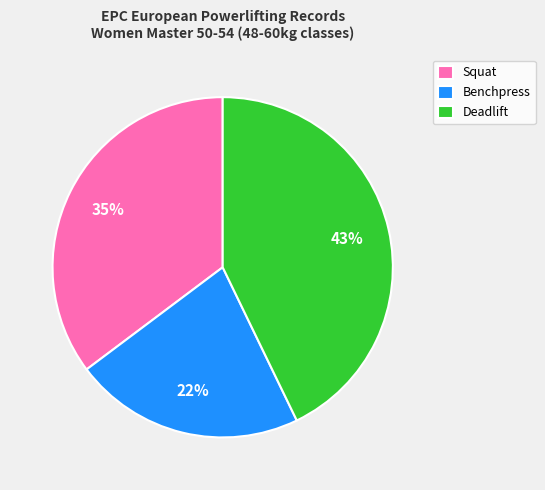

What percentage is the Benchpress slice, to the nearest percent?

22%